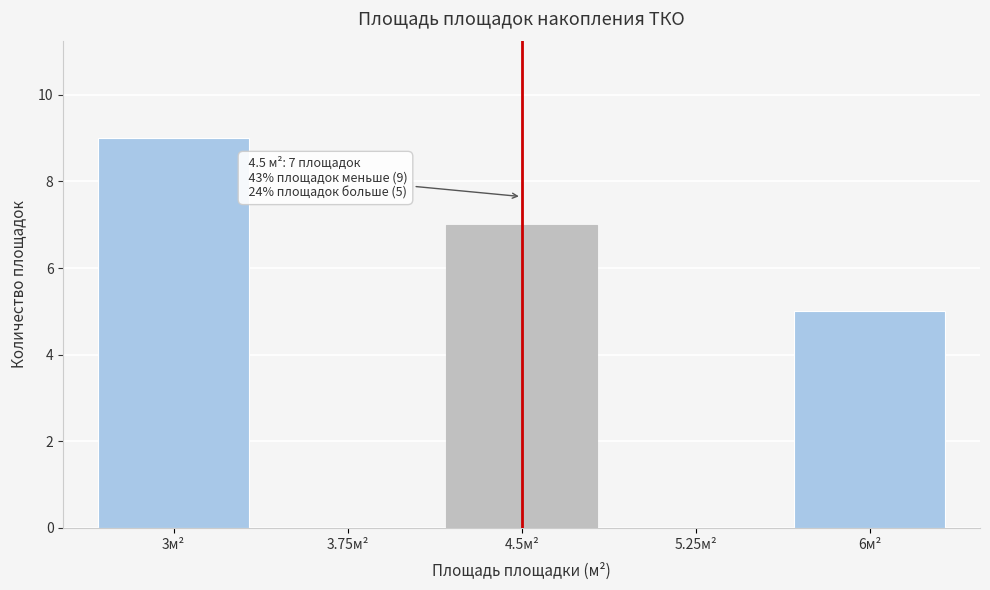

Reading left to right, extract all data points from this chart.

3м²=9	3.75м²=0	4.5м²=7	5.25м²=0	6м²=5